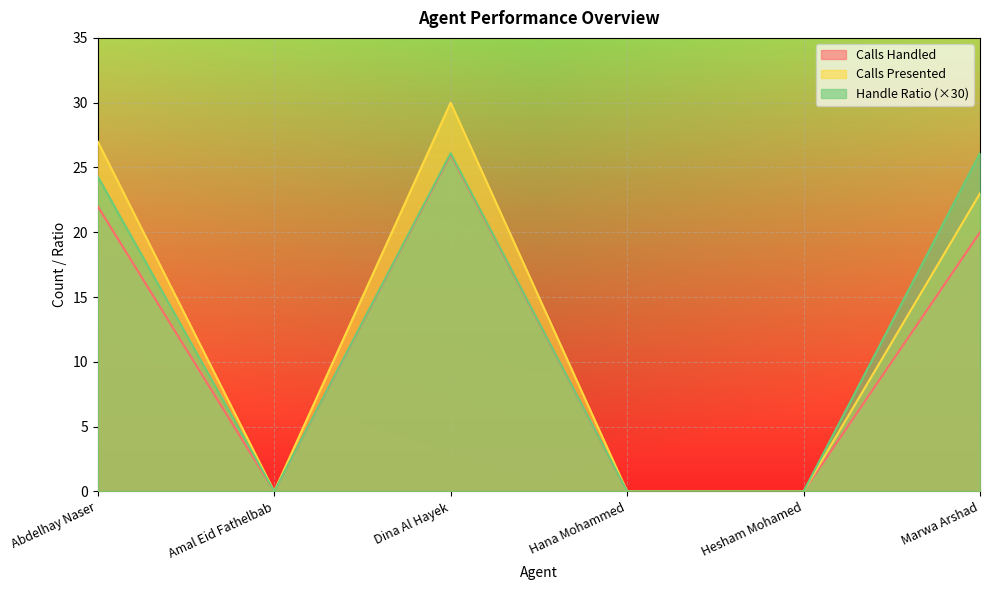

What is the highest value of the Calls Handled series?

26.0